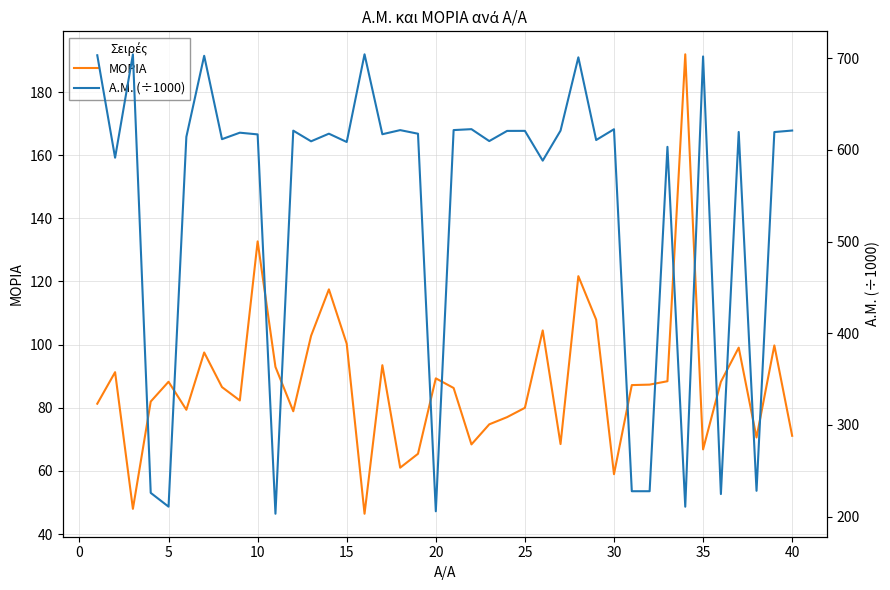

Reading right to left, list all the values displayed in this chart.

ΜΟΡΙΑ: 71.1	99.8	70.6	99.0	88.2	66.8	191.9	88.4	87.3	87.2	59.0	107.9	121.7	68.5	104.5	80.0	77.0	74.8	68.4	86.3	89.3	65.4	61.0	93.5	46.4	100.3	117.5	102.8	78.9	92.9	132.7	82.3	86.5	97.5	79.4	88.2	82.0	48.0	91.3	81.3
A.M. (÷1000): 621.2	619.6	228.1	619.7	224.5	702.1	210.7	603.4	227.6	227.6	622.6	610.9	701.1	621.1	588.4	620.9	620.8	609.7	622.7	621.7	205.7	617.8	621.7	617.2	704.4	608.7	617.8	609.5	621.1	203.0	617.0	618.9	611.8	702.8	614.3	210.8	225.8	704.3	591.6	703.4